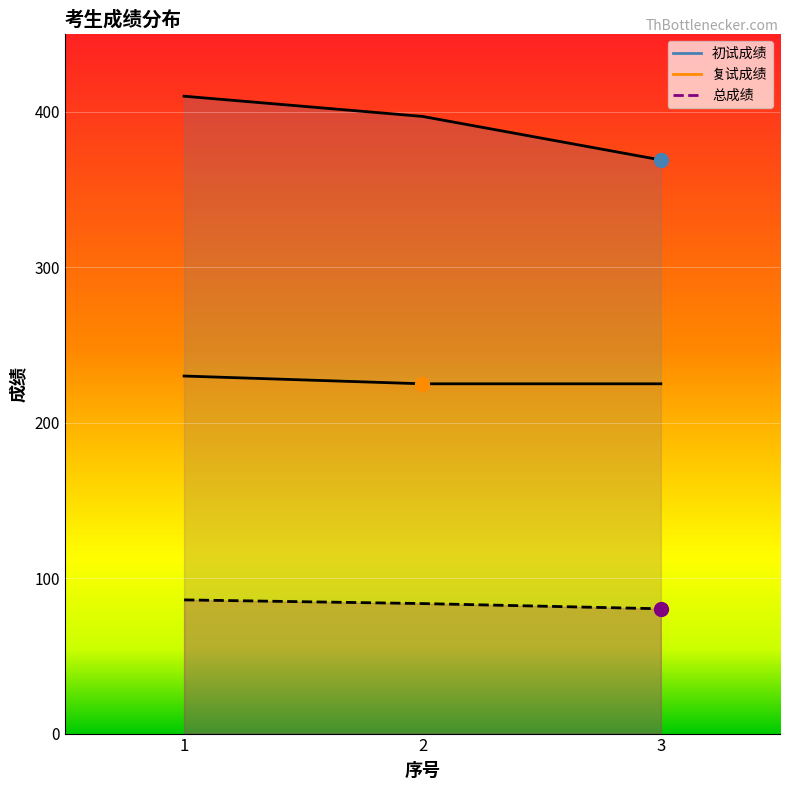

The value of 总成绩 at 2 is 33.6. True or false?

False